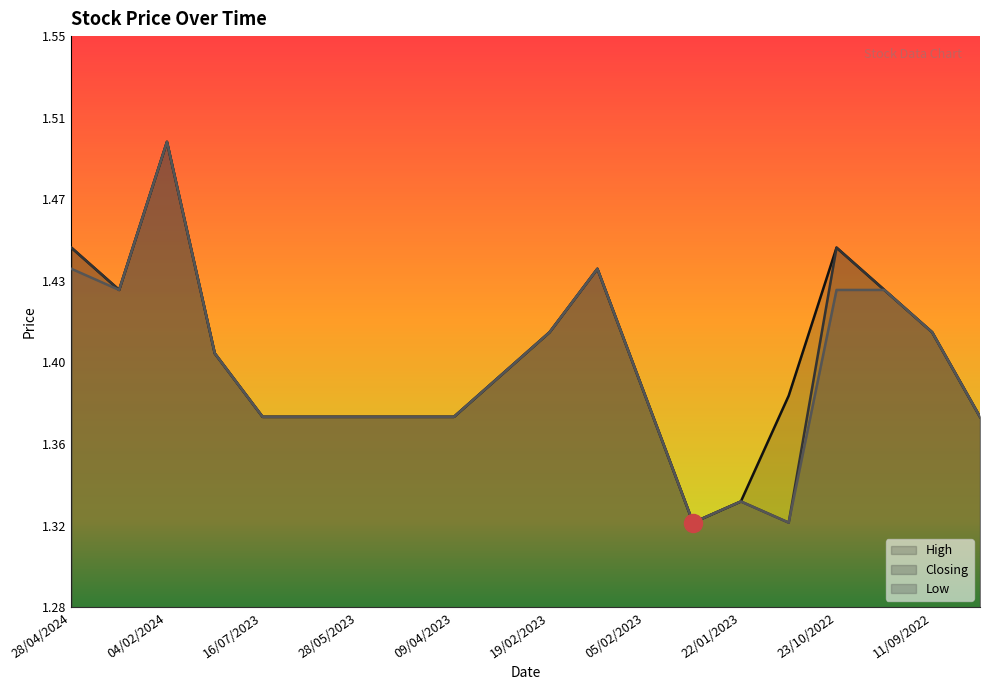

What is the difference between the High values at 12/02/2023 and 05/02/2023?

0.1